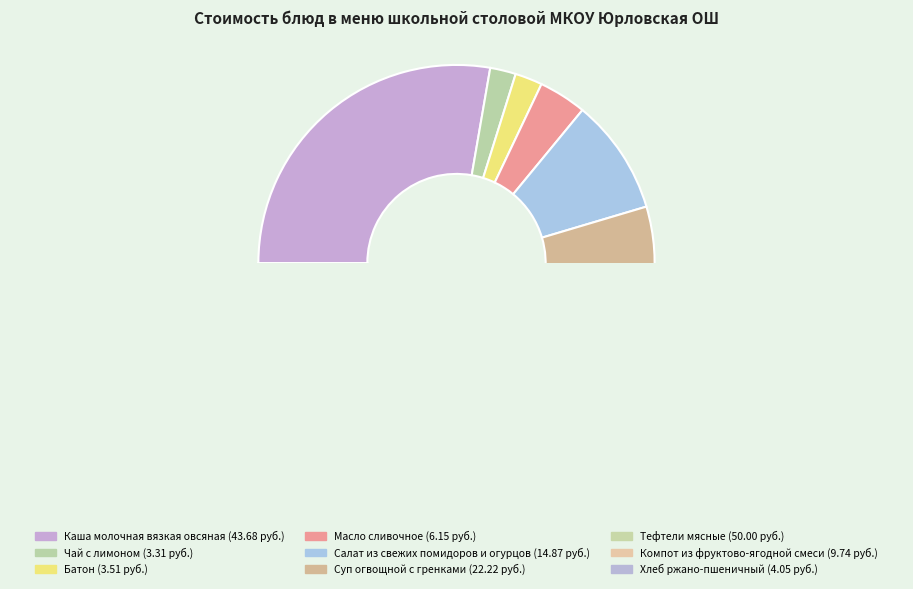

What is the ratio of the value at Суп огвощной с гренками to the value at Компот из фруктово-ягодной смеси?

2.3